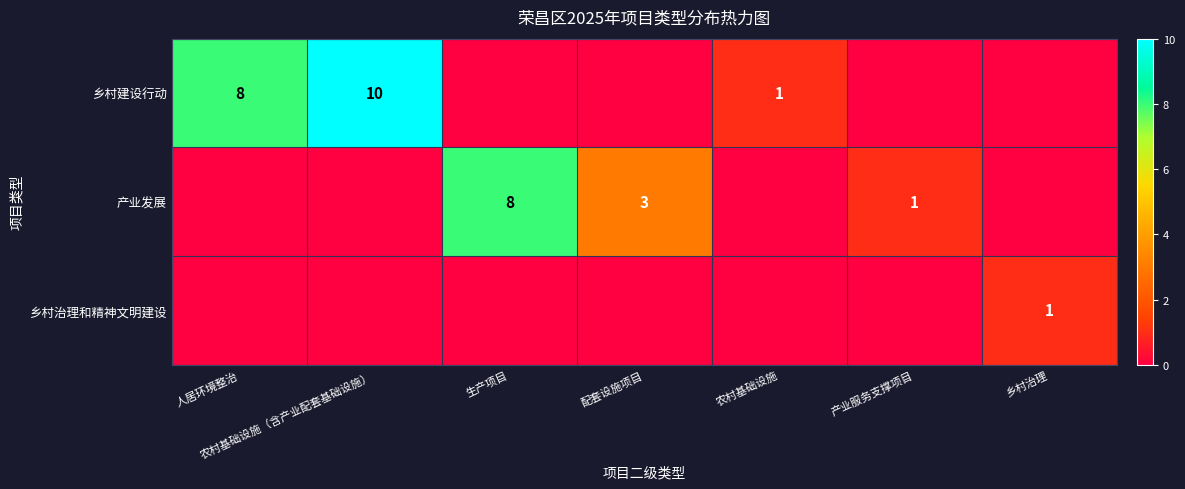

At which category is the sum across all series the highest?

农村基础设施（含产业配套基础设施）